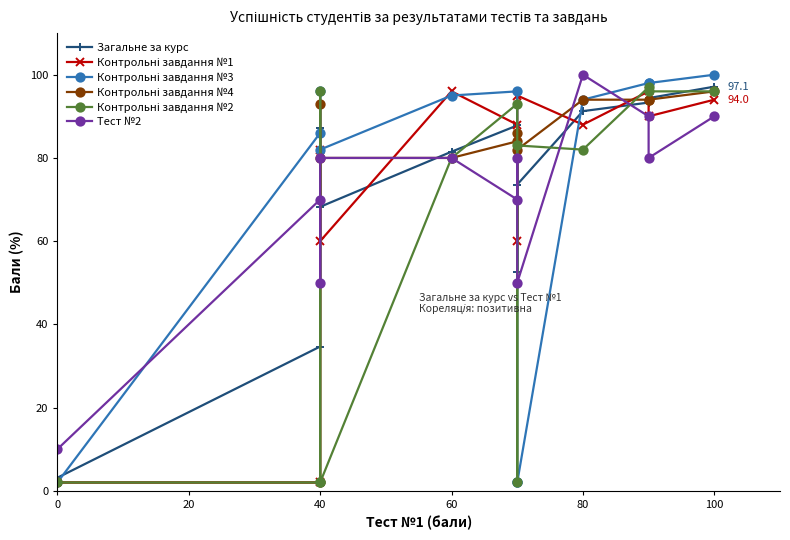

Reading right to left, extract all data points from this chart.

Загальне за курс: 97.1	94.4	93.3	91.2	73.6	52.6	87.8	81.5	68.2	87.2	34.7	3.1
Контрольні завдання №1: 94.0	90.0	96.0	88.0	95.0	60.0	88.0	96.0	60.0	82.0	2.0	2.0
Контрольні завдання №3: 100.0	98.0	98.0	94.0	2.0	2.0	96.0	95.0	82.0	96.0	86.0	2.0
Контрольні завдання №4: 96.0	94.0	94.0	94.0	82.0	86.0	84.0	80.0	80.0	93.0	2.0	2.0
Контрольні завдання №2: 96.0	96.0	97.0	82.0	83.0	2.0	93.0	80.0	2.0	96.0	2.0	2.0
Тест №2: 90.0	80.0	90.0	100.0	50.0	80.0	70.0	80.0	80.0	50.0	70.0	10.0